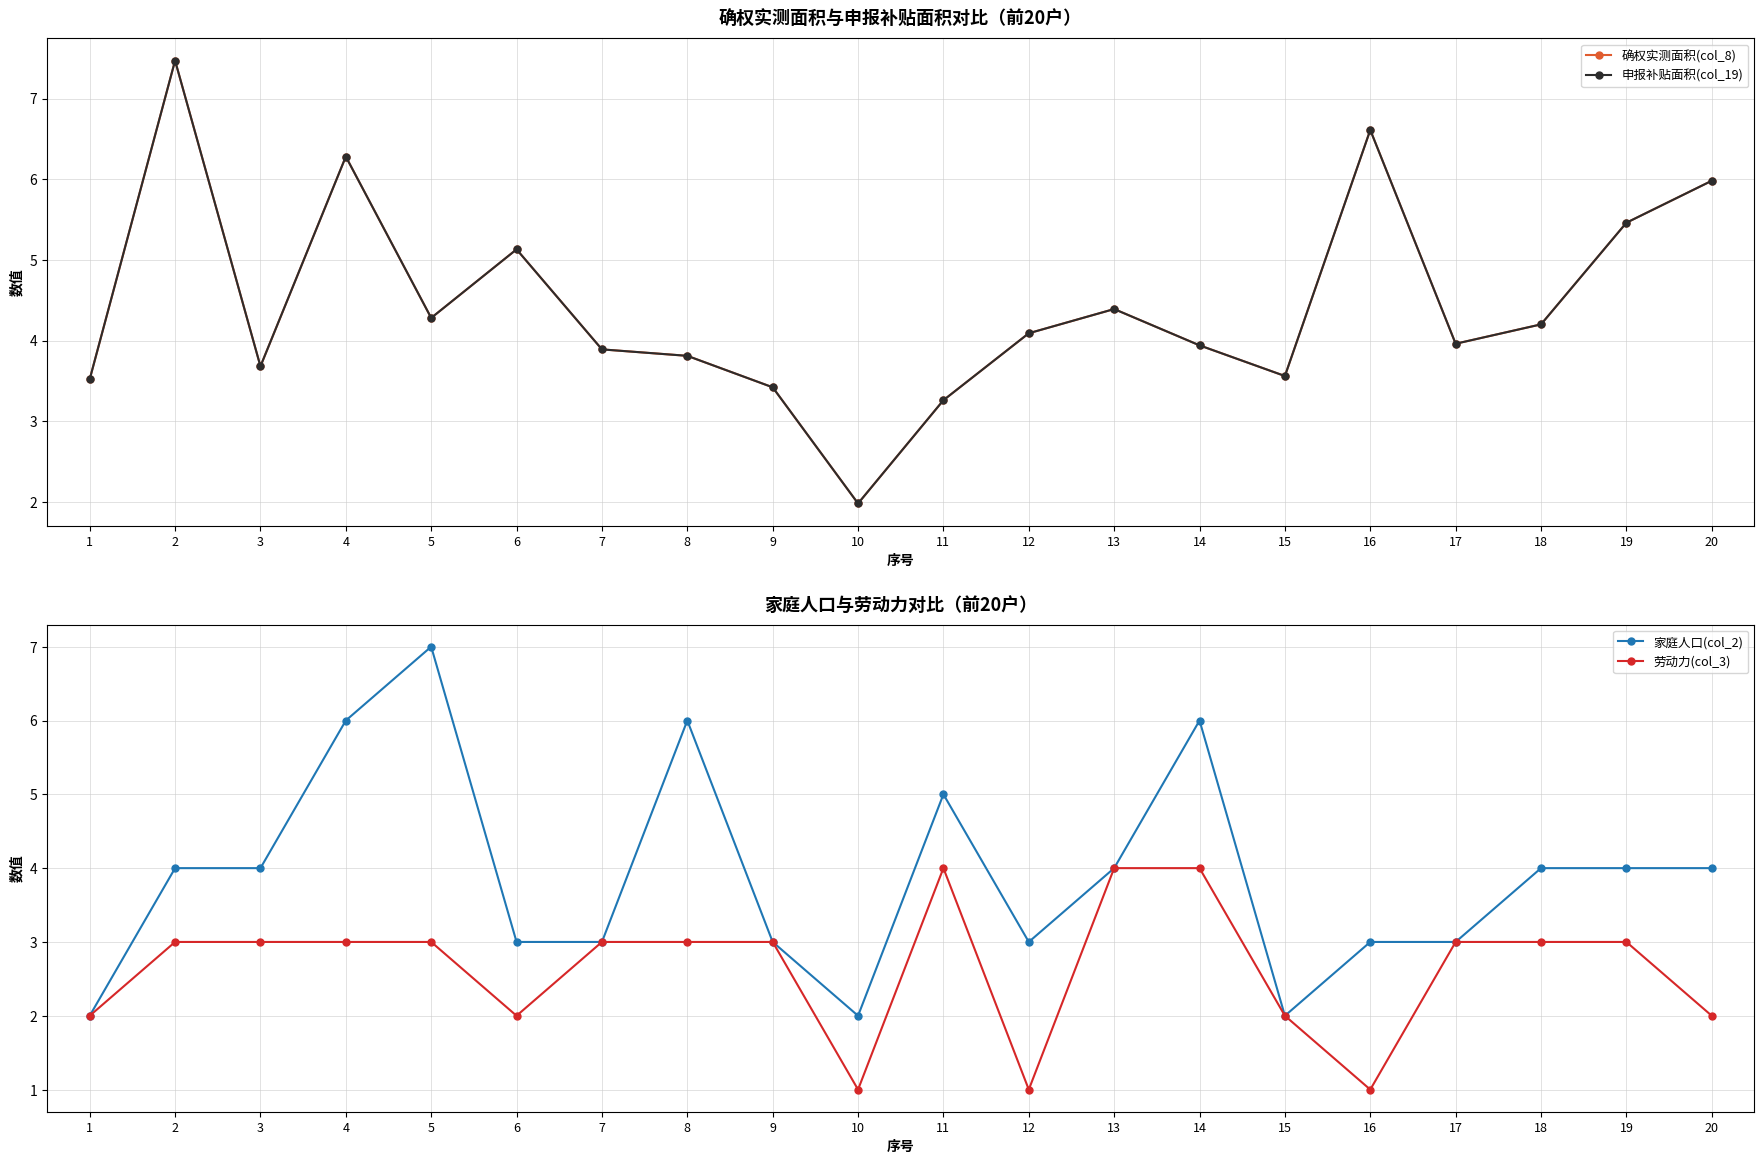

The 劳动力(col_3) series shows 2.0 at 6. True or false?

True